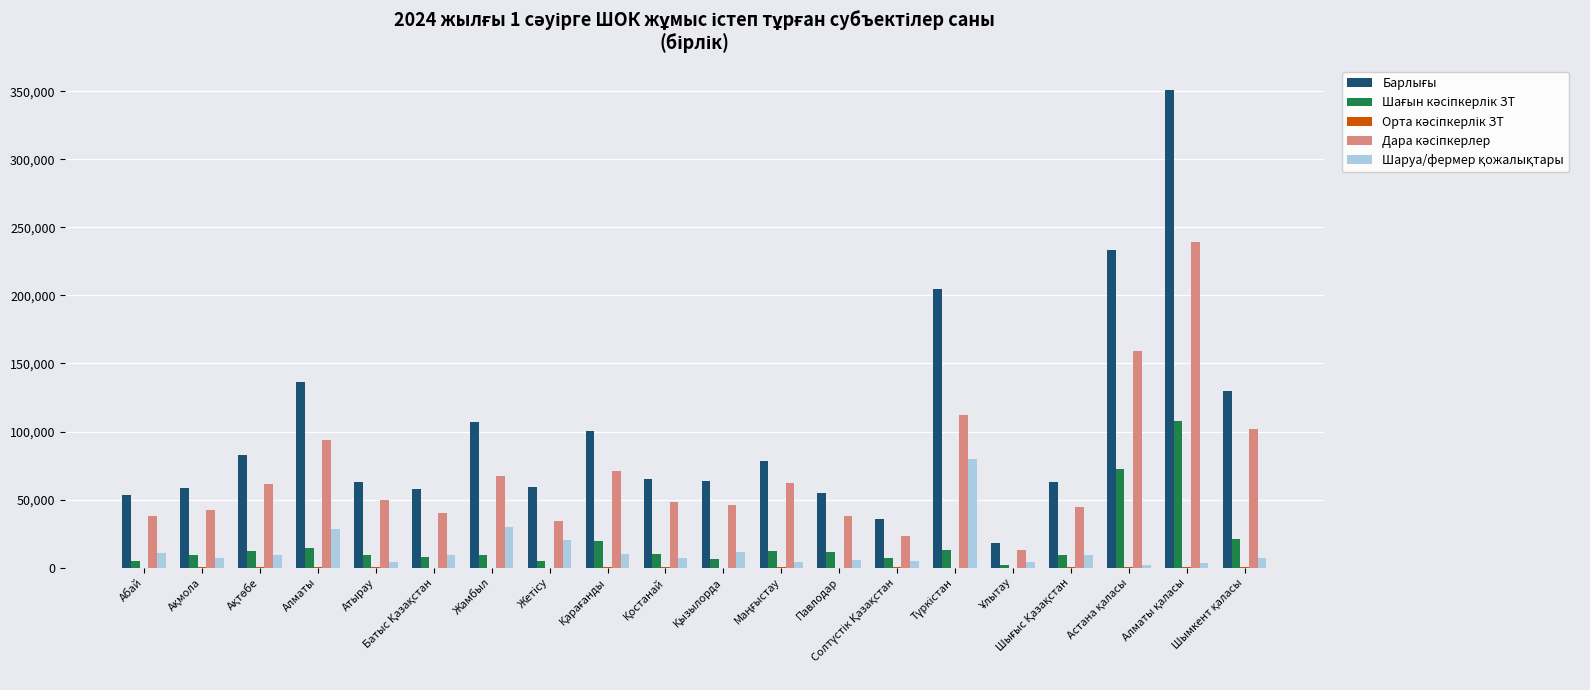

What is the greatest value displayed?

351086